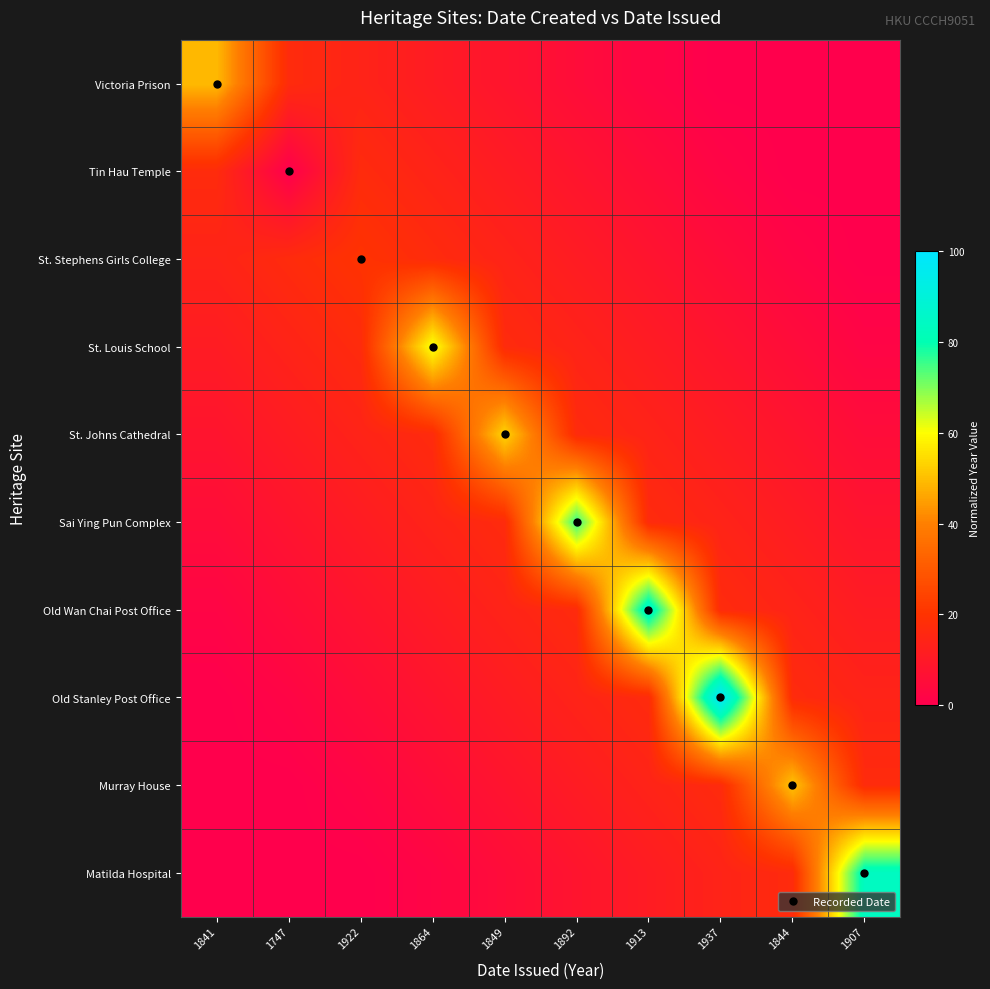

Which series has the largest total across all categories?

Old Stanley Post Office